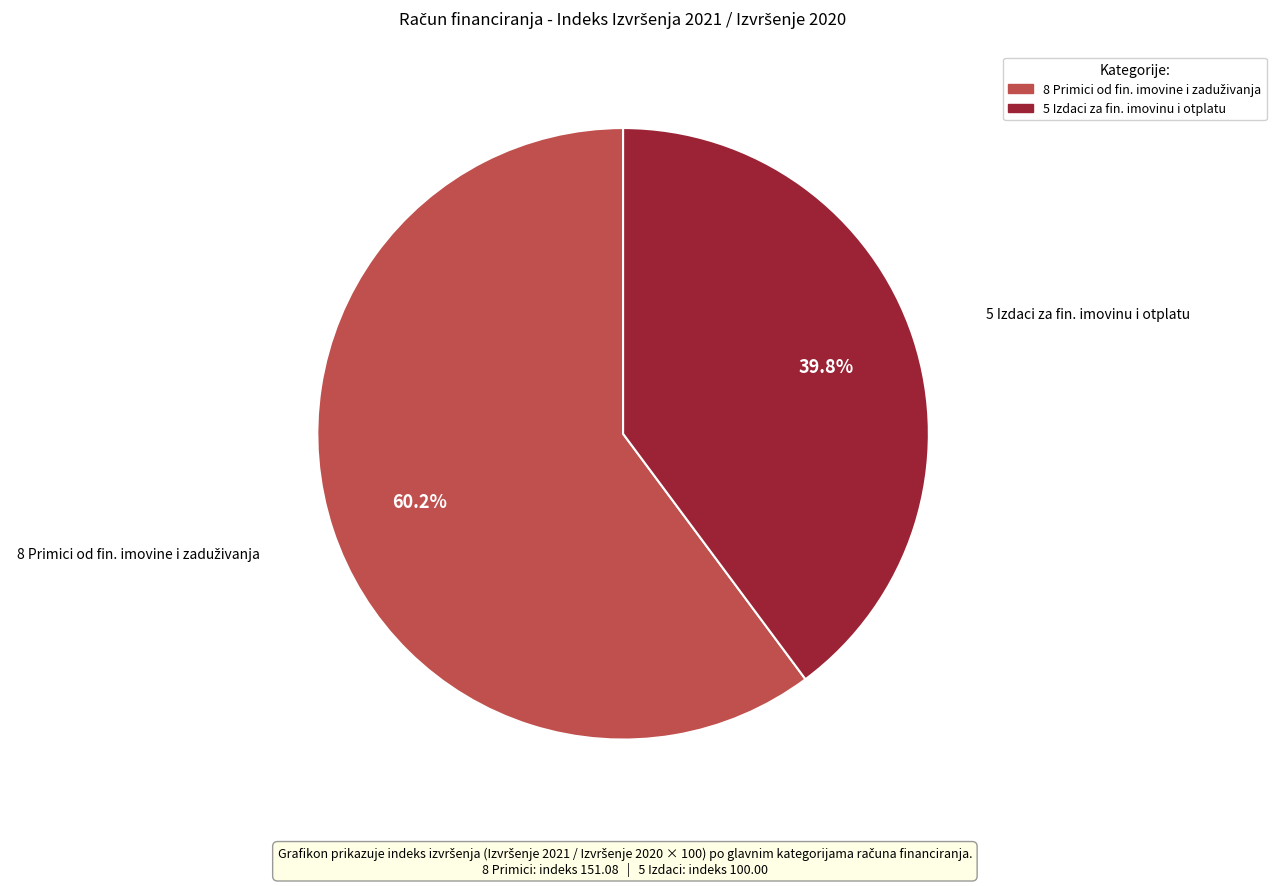

Is there any slice that represents more than half of the pie?

Yes